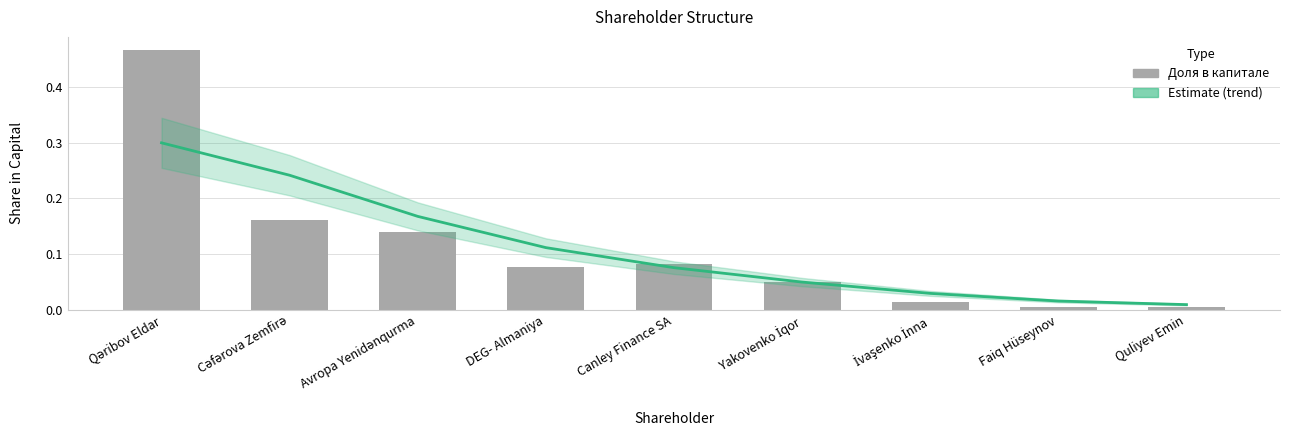

Between Yakovenko İqor and Qəribov Eldar, which is larger?

Qəribov Eldar